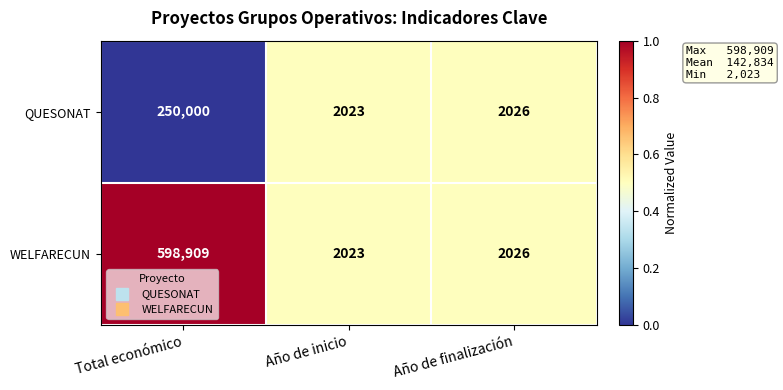

List the series in order of their overall mean, lowest first.

QUESONAT, WELFARECUN